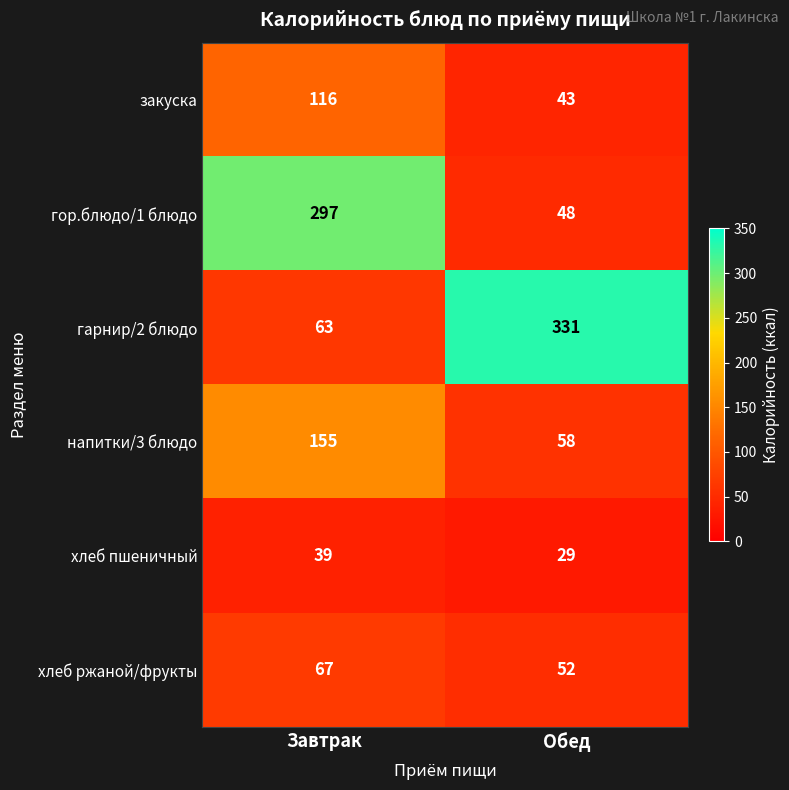

What is the difference between the maximum and minimum values in the закуска series?

73